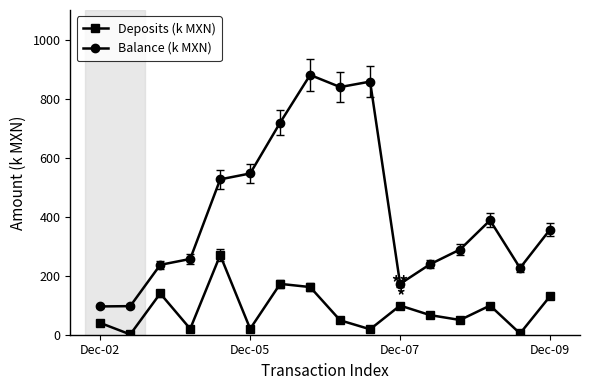

At how many categories does at least one series exceed 780?

3